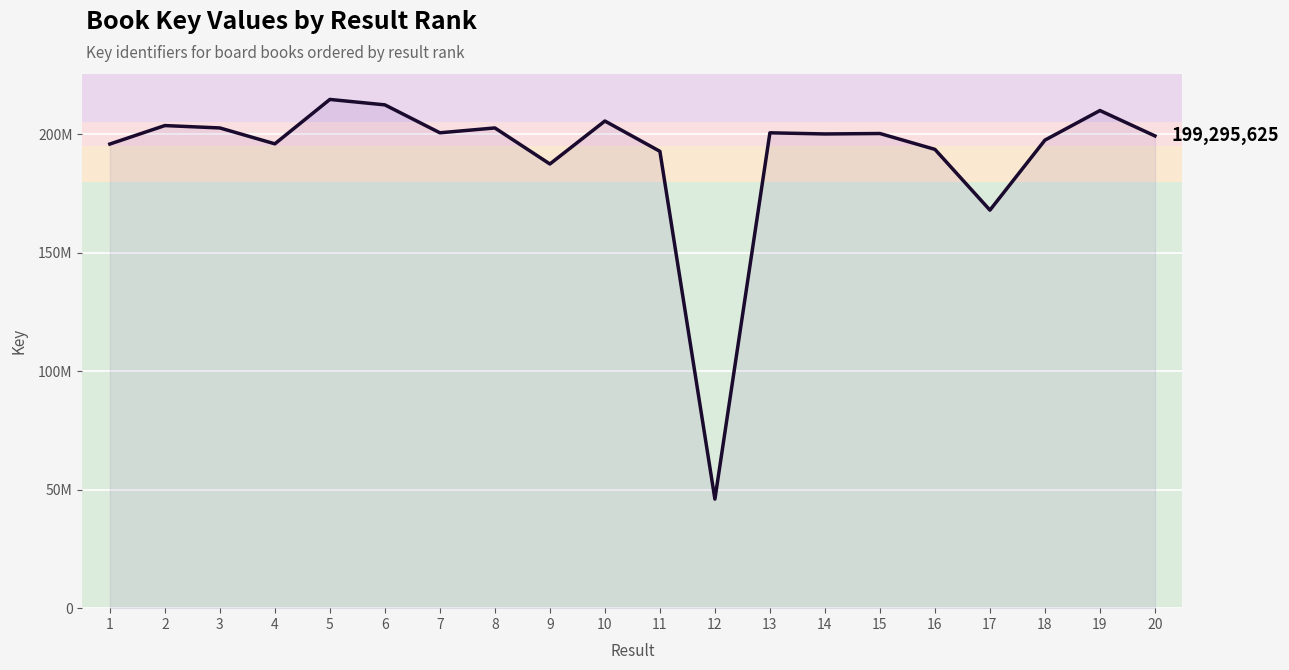

At which label does the data first exceed 200308830?

2